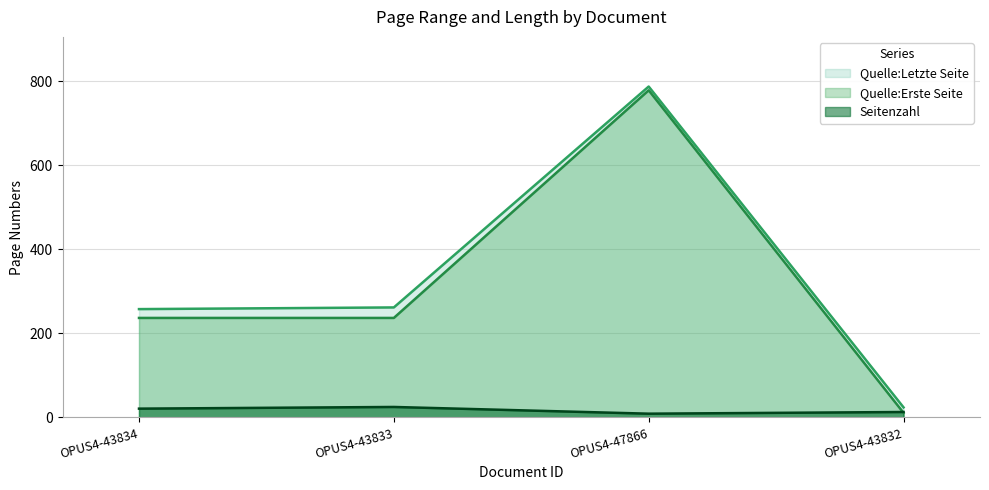

Count the Seitenzahl values in the range 13 to 25.

3